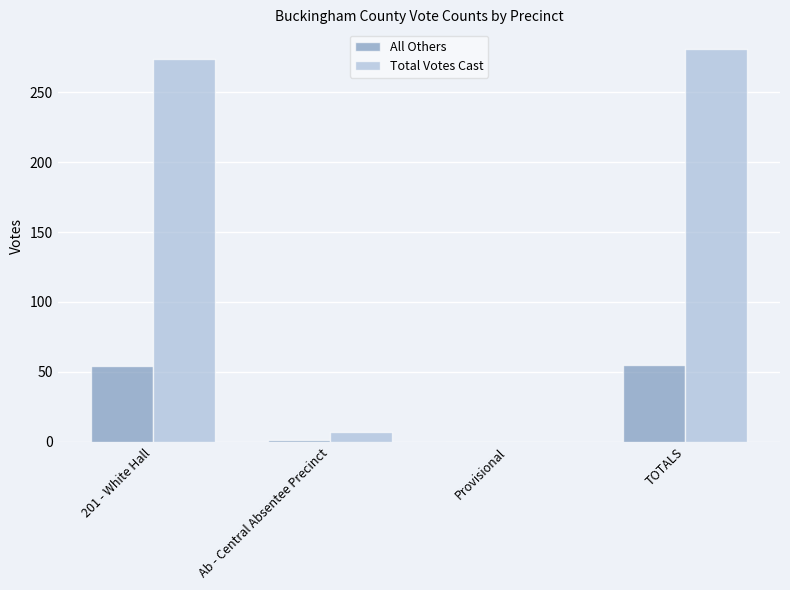

What is the sum of all All Others values?

110